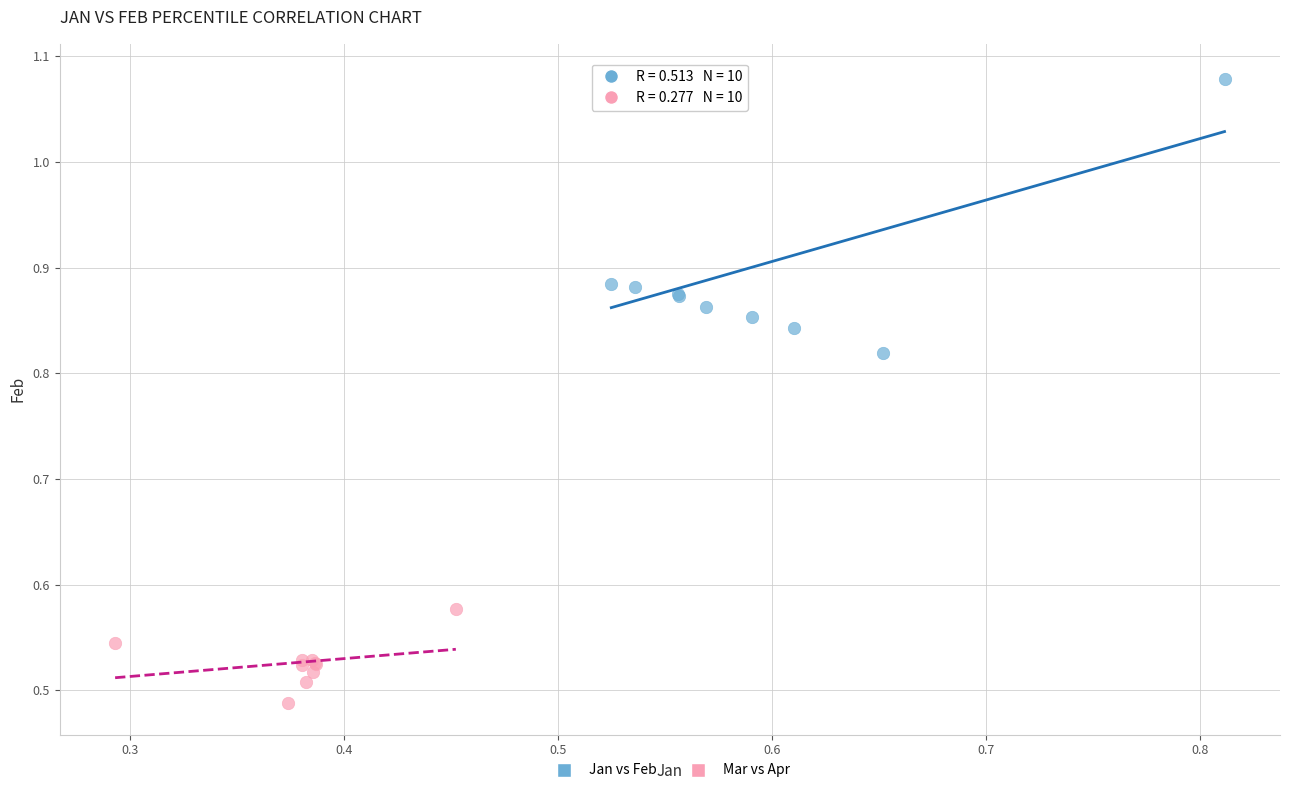

Which series contains the highest Y value?

Jan vs Feb